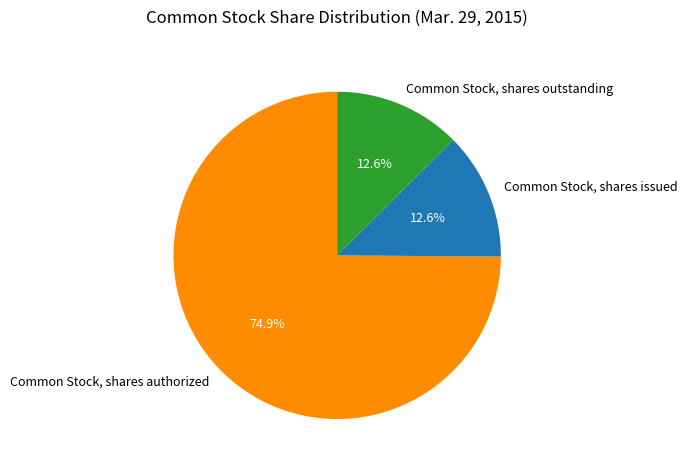

Count the number of slices in the pie.

3